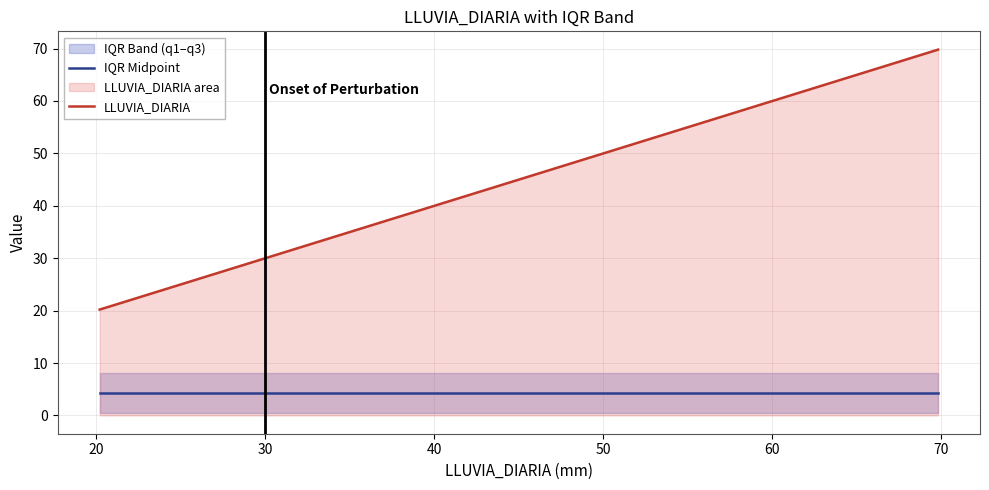

List the series in order of their peak value, lowest first.

IQR Midpoint, LLUVIA_DIARIA